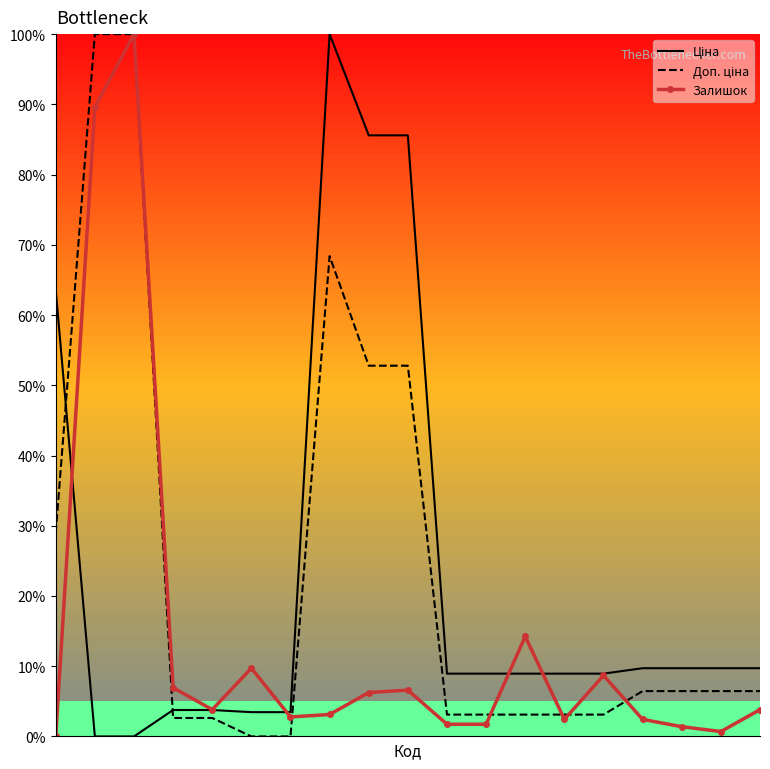

What is the greatest value displayed?

100.0